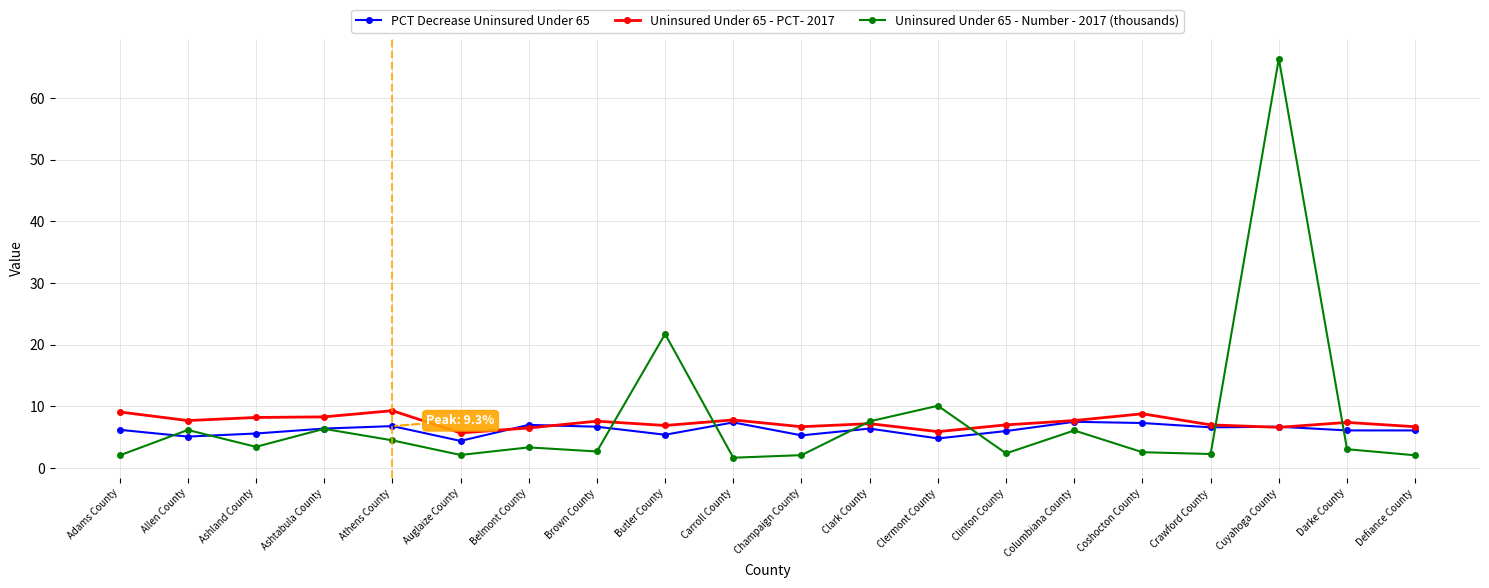

The value of PCT Decrease Uninsured Under 65 at Athens County is 9.4. True or false?

False